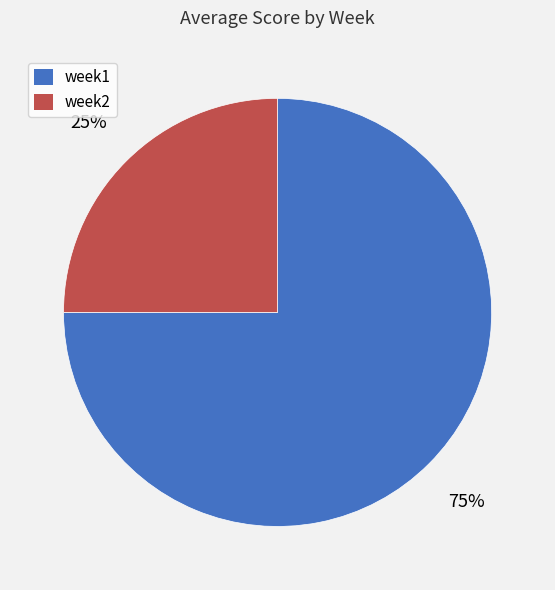

To the nearest percent, what is the difference between the largest and smallest slice percentages?

50%